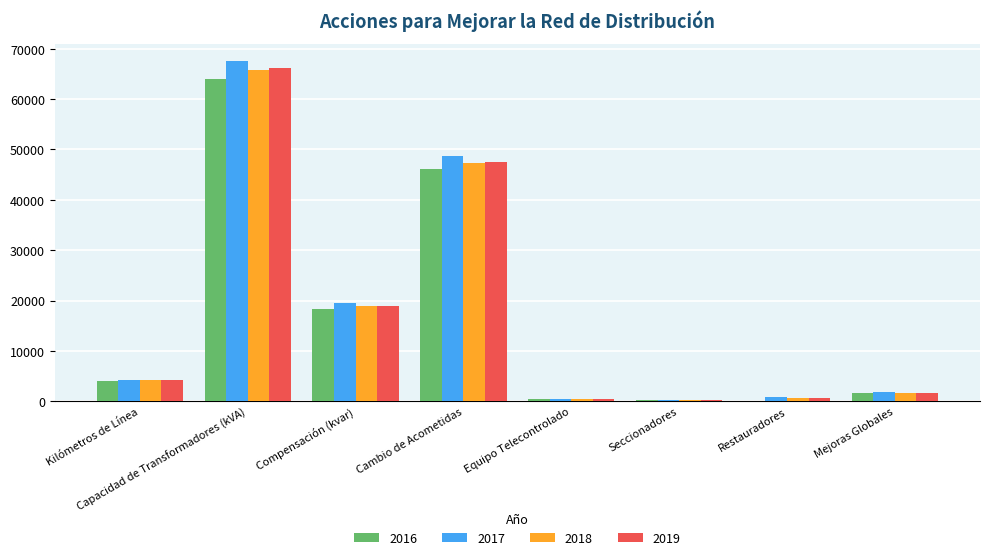

What is the greatest value displayed?

67640